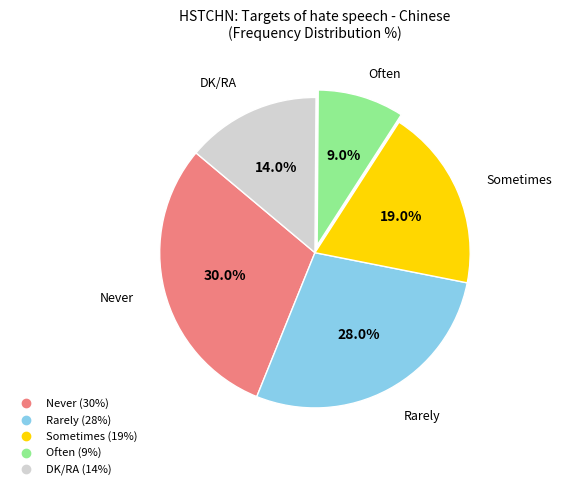

True or false: Rarely accounts for 38% of the total.

False